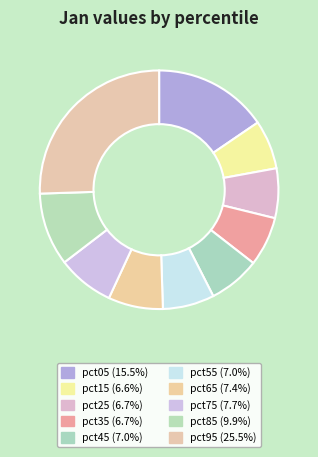

Is there a majority slice in this chart?

No